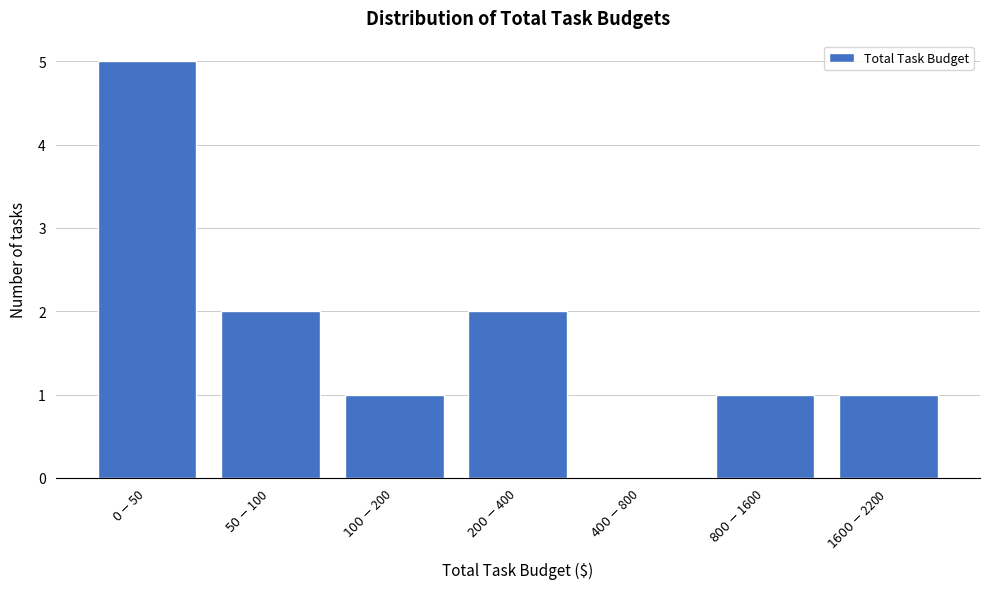

What is the greatest value displayed?

5